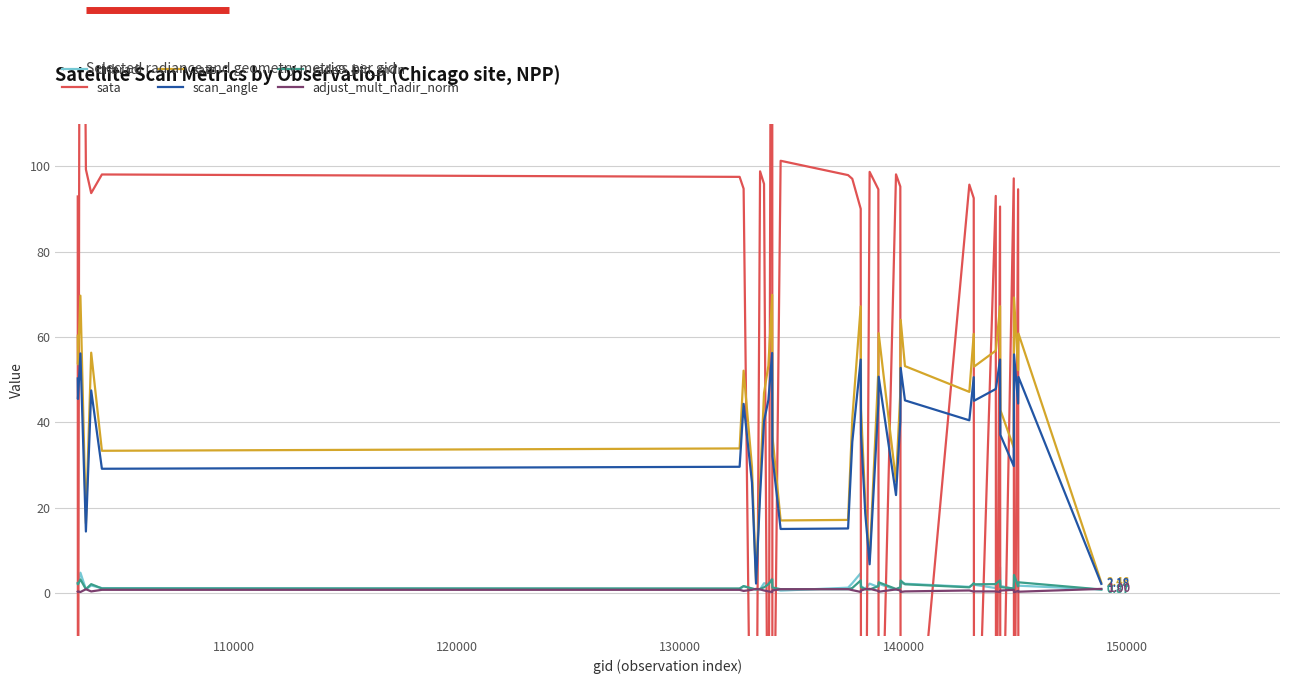

What is the difference between the second highest and minimum values in the dnbrad series?

4.2